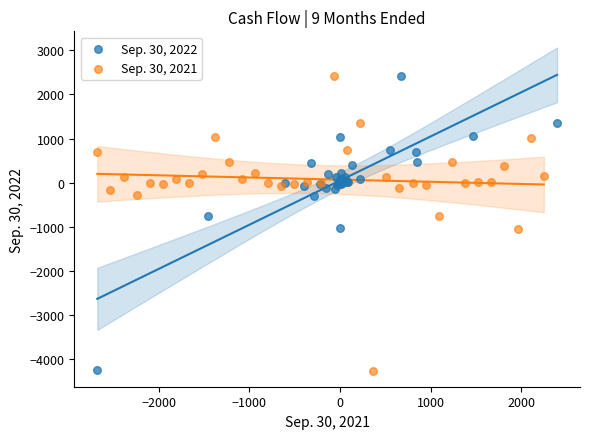

Which series has the widest spread of Y values?

Sep. 30, 2021